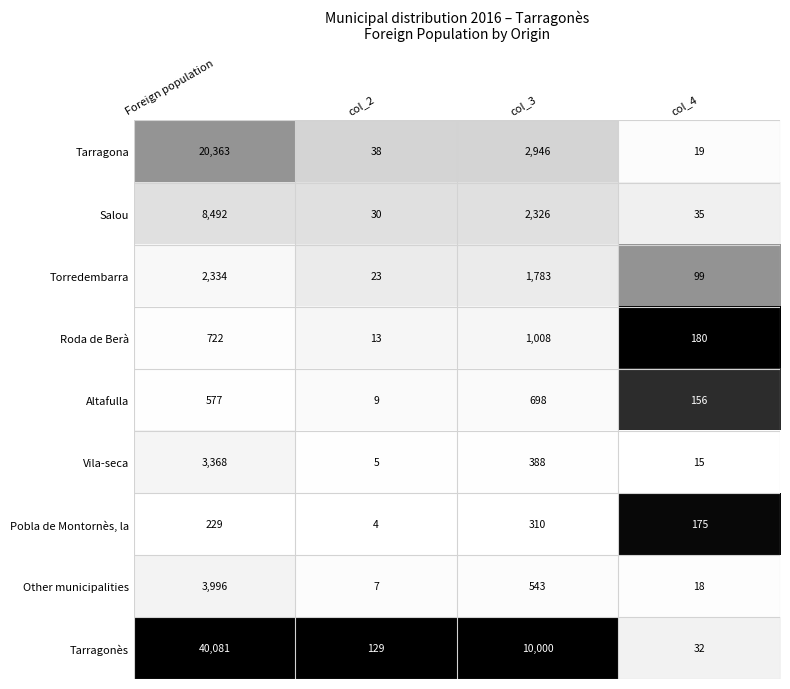

Rank the series at col_2 from highest to lowest value.

Tarragonès, Tarragona, Salou, Torredembarra, Roda de Berà, Altafulla, Other municipalities, Vila-seca, Pobla de Montornès, la